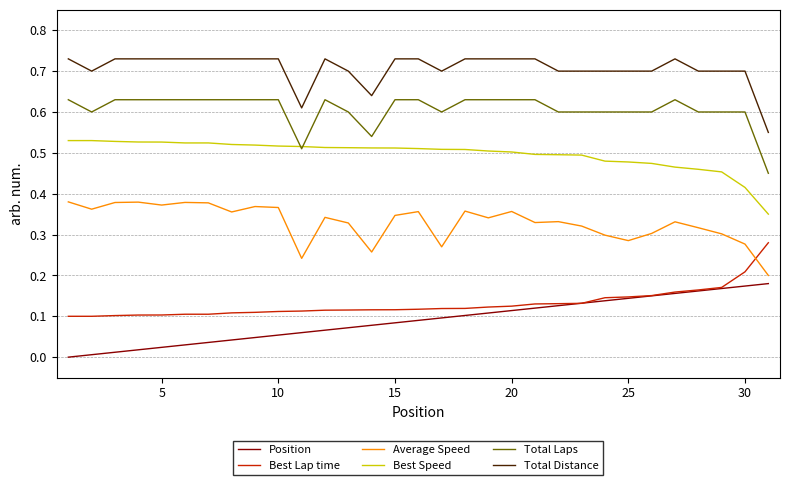

List the series in order of their peak value, lowest first.

Position, Best Lap time, Average Speed, Best Speed, Total Laps, Total Distance